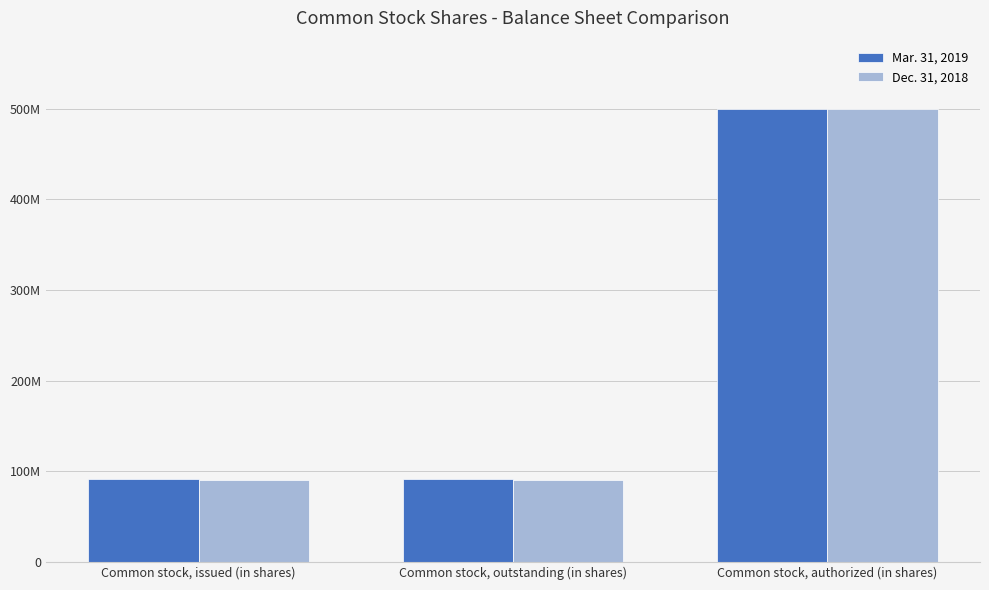

List the series in order of their overall mean, lowest first.

Dec. 31, 2018, Mar. 31, 2019